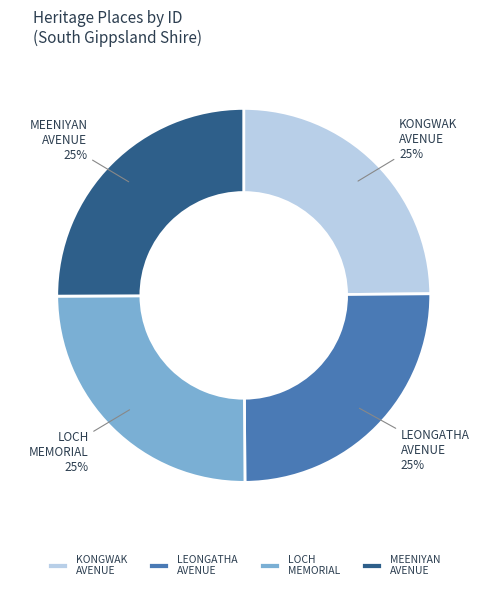

What is the ratio of the value at LEONGATHA AVENUE to the value at MEENIYAN AVENUE?

1.0